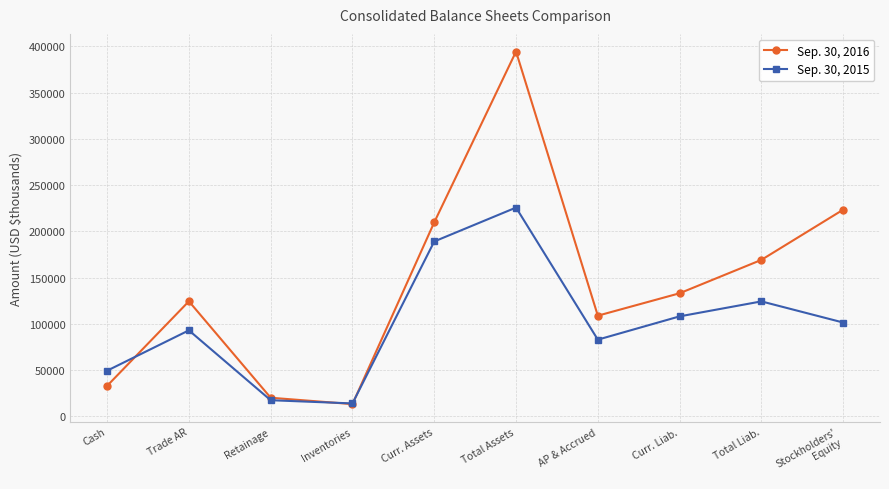

What are all the series names shown in the legend?

Sep. 30, 2016, Sep. 30, 2015